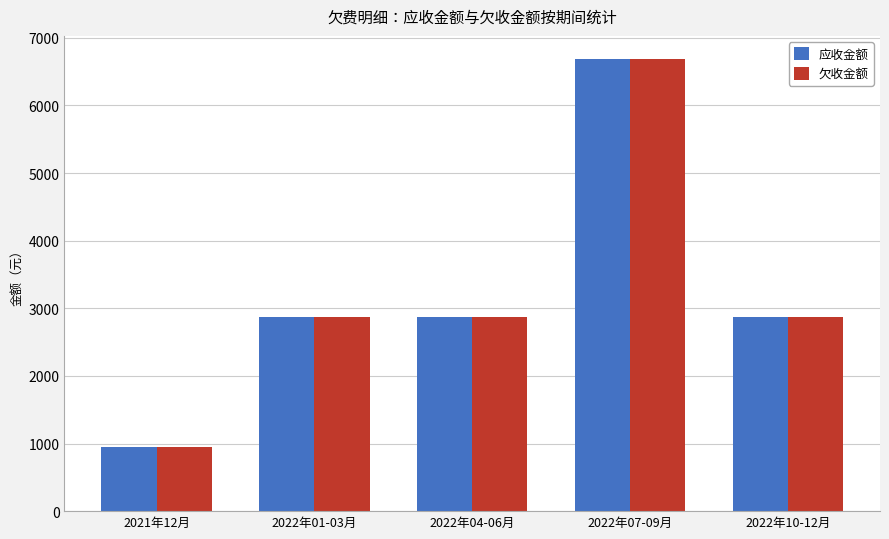

Is it true that 欠收金额 equals 955.1 at 2021年12月?

True